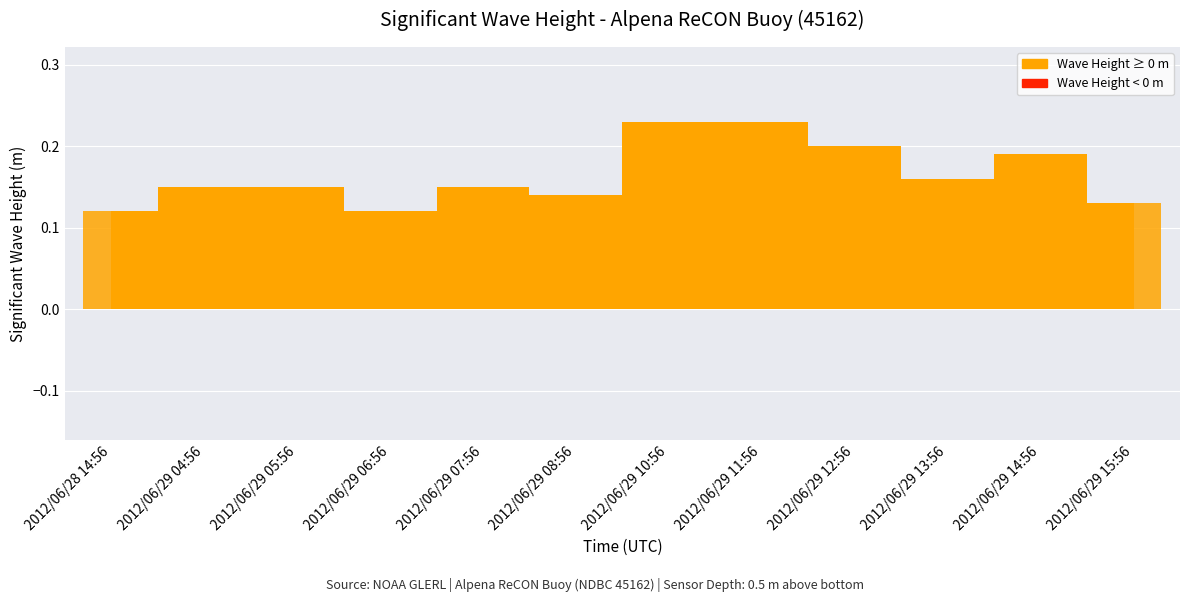

At which label is the value closest to 0?

2012/06/28 14:56